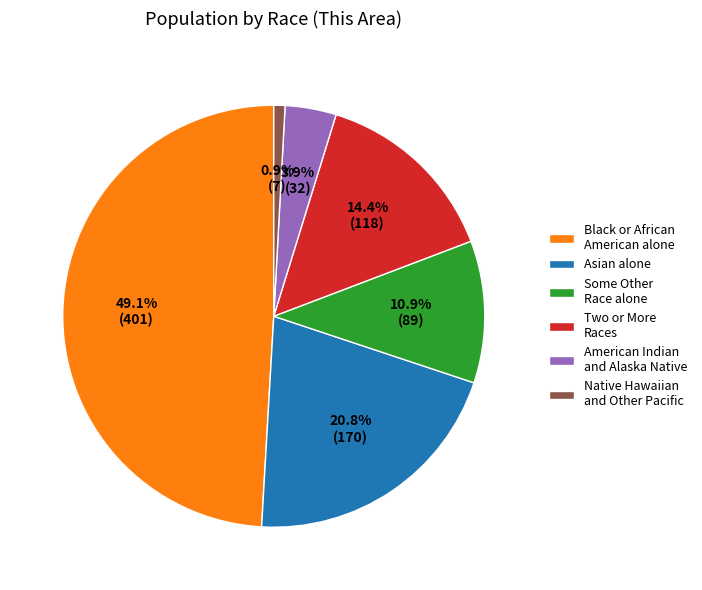

To the nearest percent, what percentage of the pie is Two or More Races?

14%